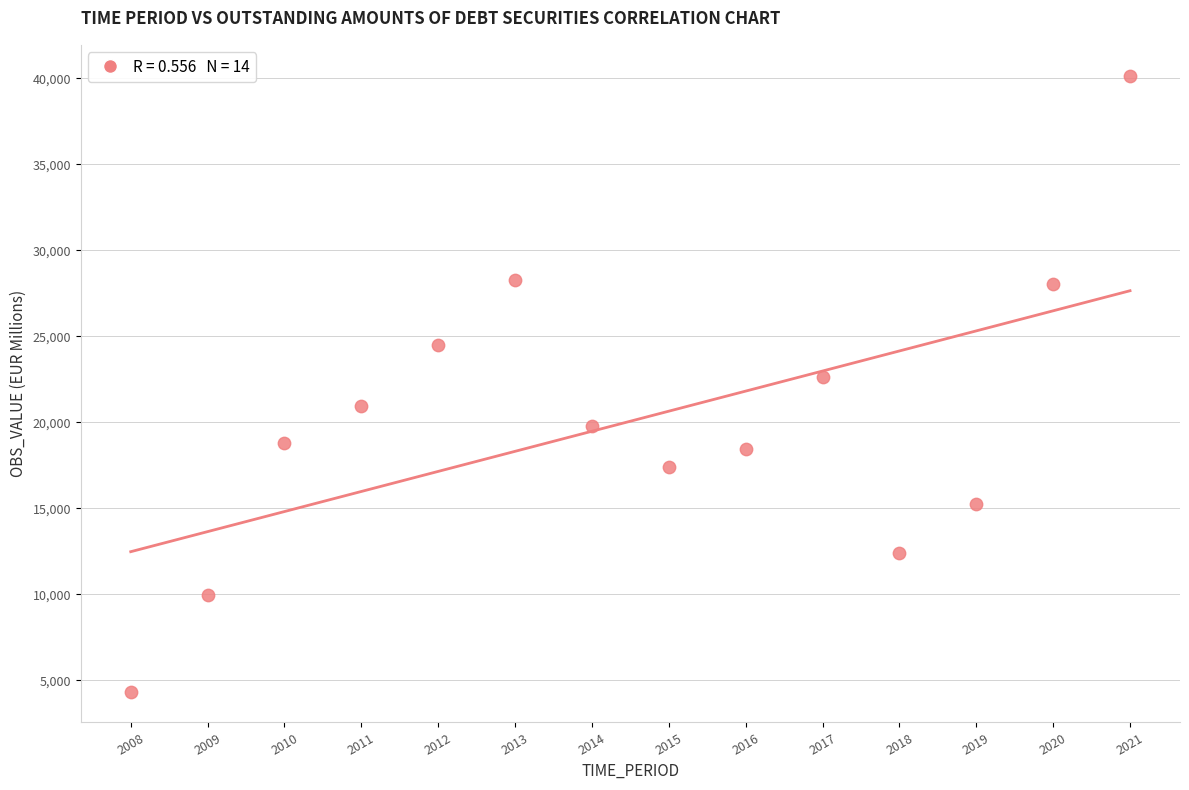

What is the range of Y values (max minus min)?

35811.4